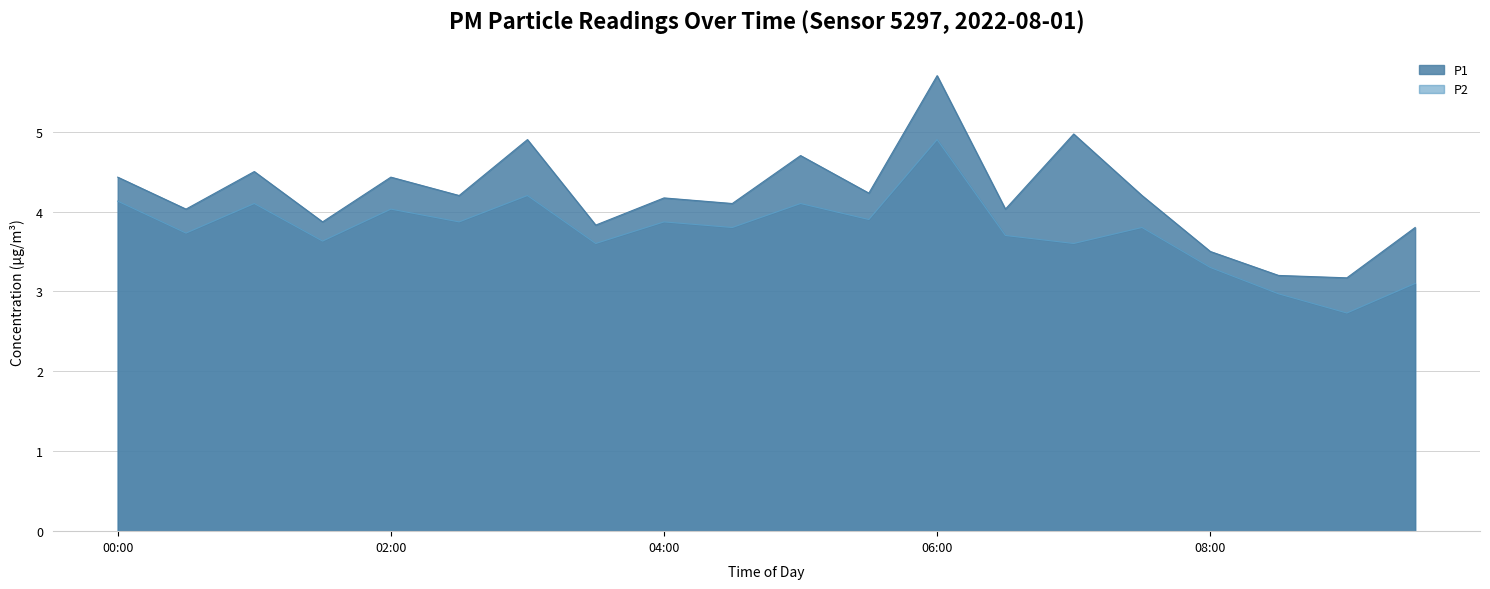

How many distinct data groups are displayed?

2